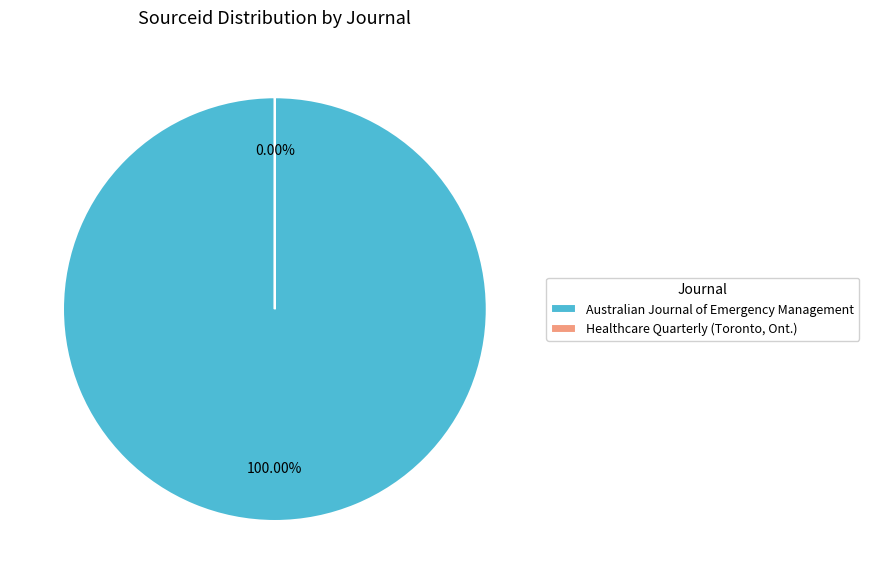

How much of the chart is everything except Healthcare Quarterly (Toronto, Ont.)?

100.0%